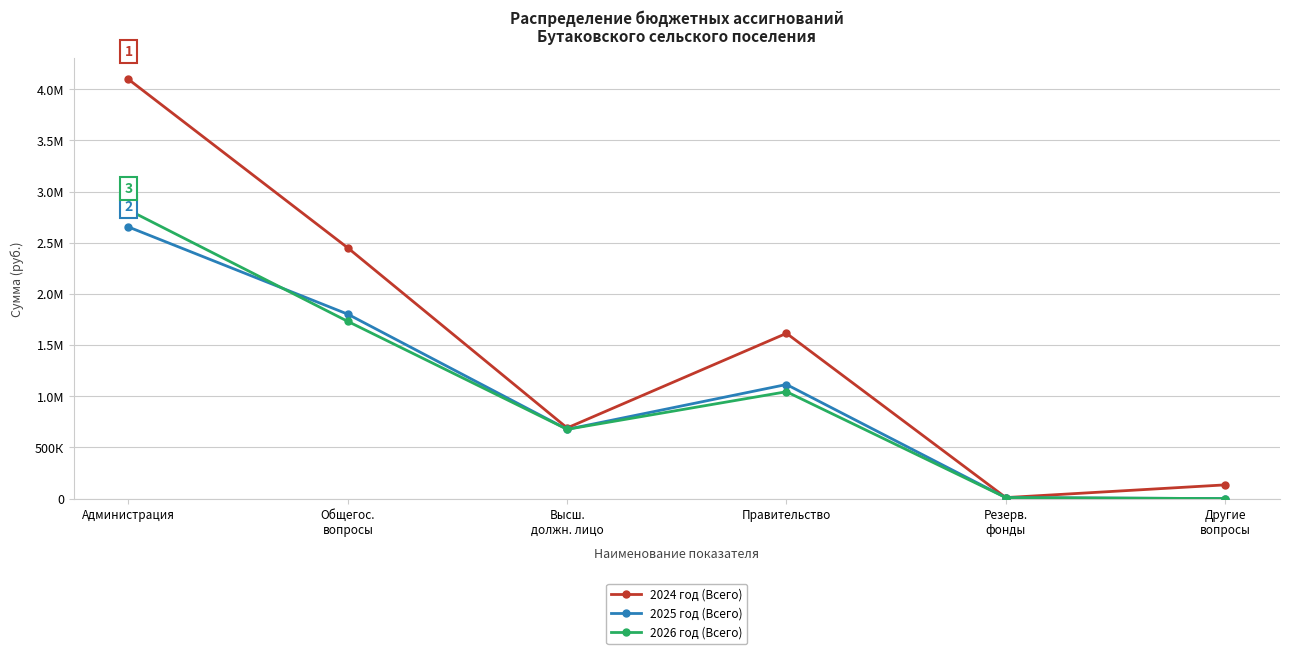

Where is the first local minimum for 2024 год (Всего)?

Высш.
должн. лицо